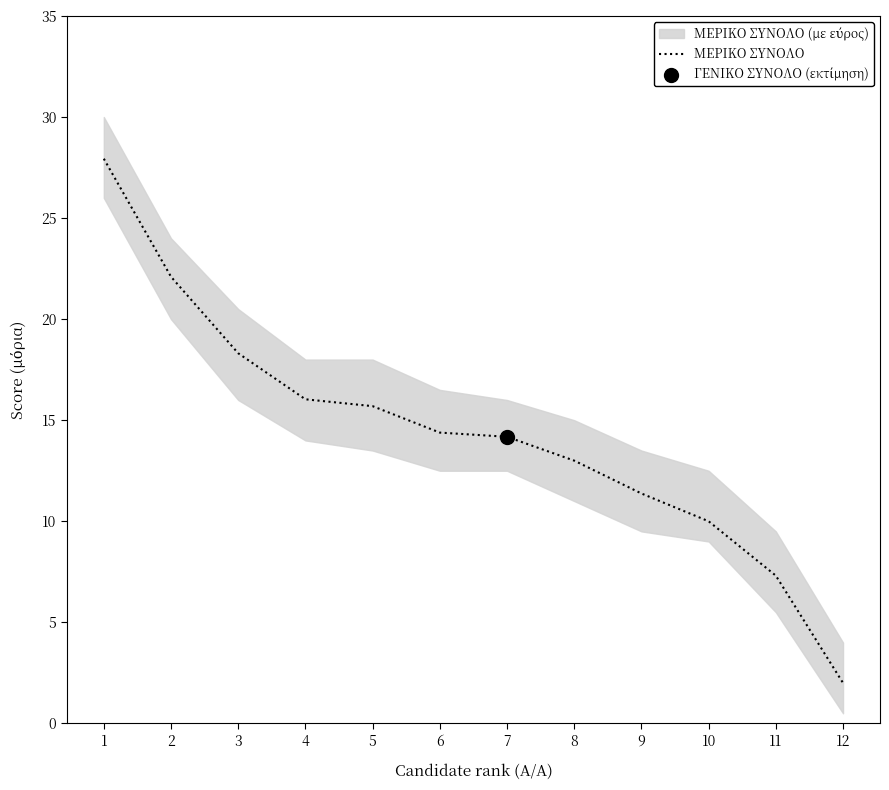

What is the change in value from 1 to 2?

-5.8